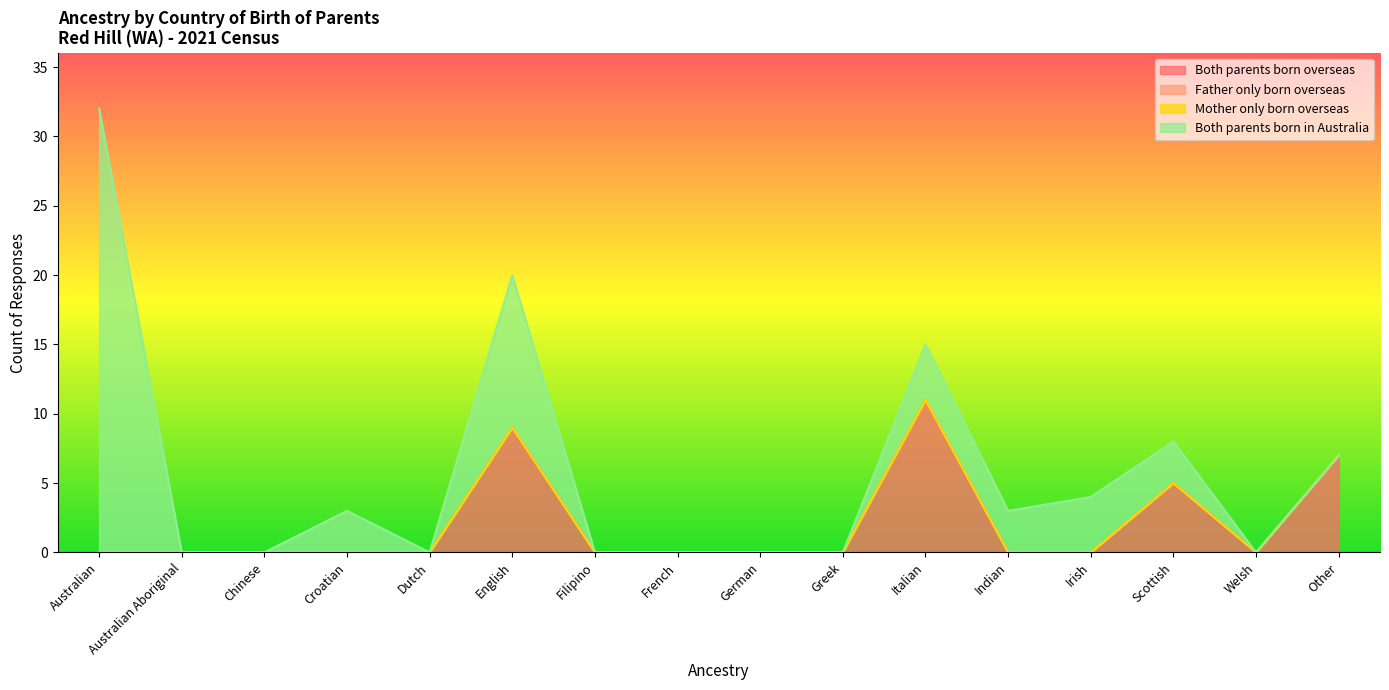

At which category does the chart reach its minimum across all series?

Australian